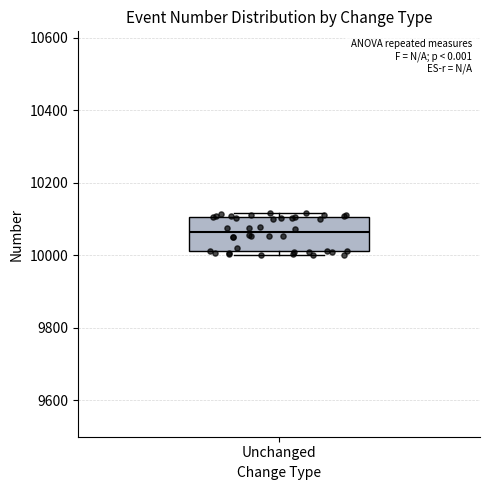

Read this box plot against the y-axis: the position of the median line, the range covered by the box, and the ends of both whiskers. The values are not printed on the chart, so give them approximately, as read against the axis.

median 10060, box 10020 to 10100, whiskers 10000 to 10120